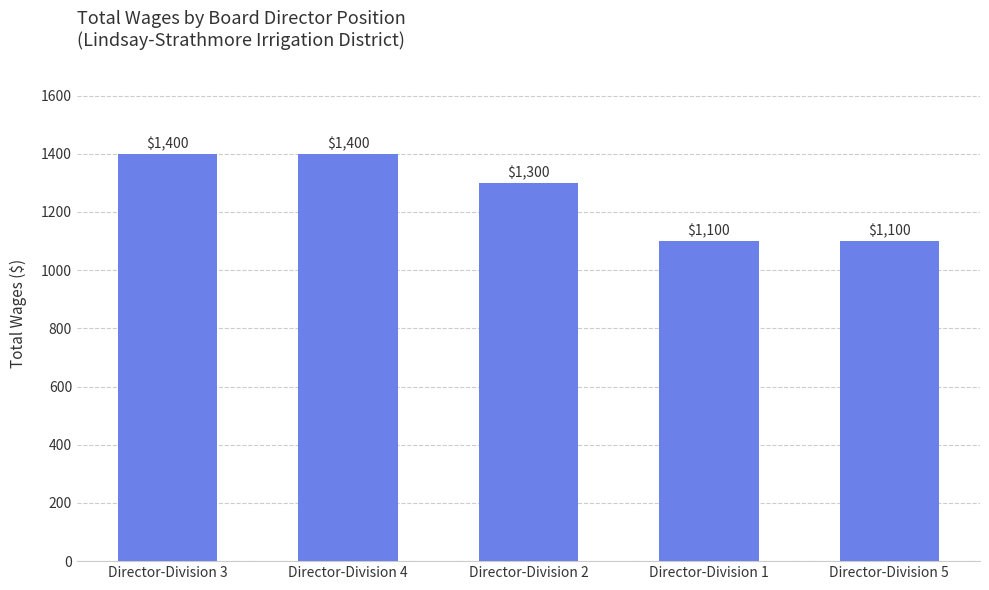

How many categories are shown in the chart?

5